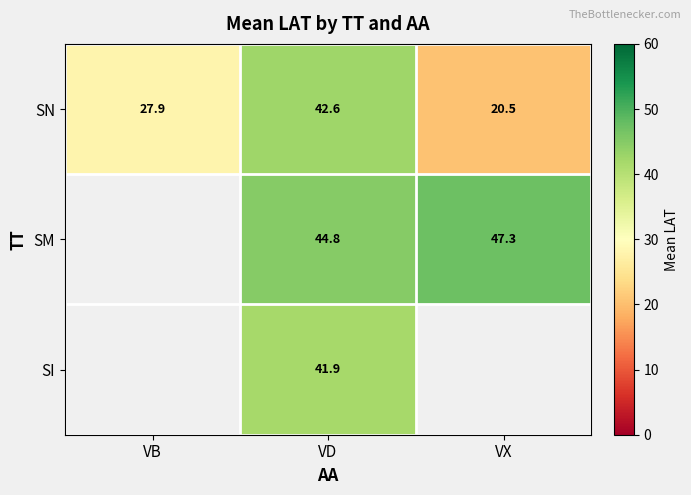

At which label is SN closest to 31?

VB